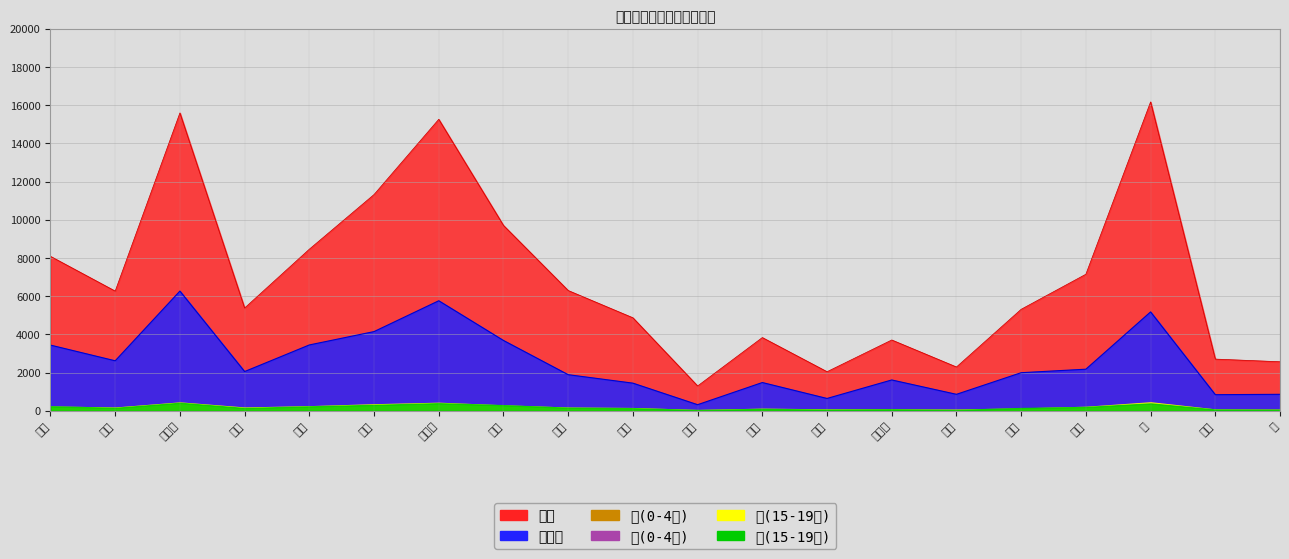

True or false: 男(0-4歳) and 女(0-4歳) intersect in this chart.

True